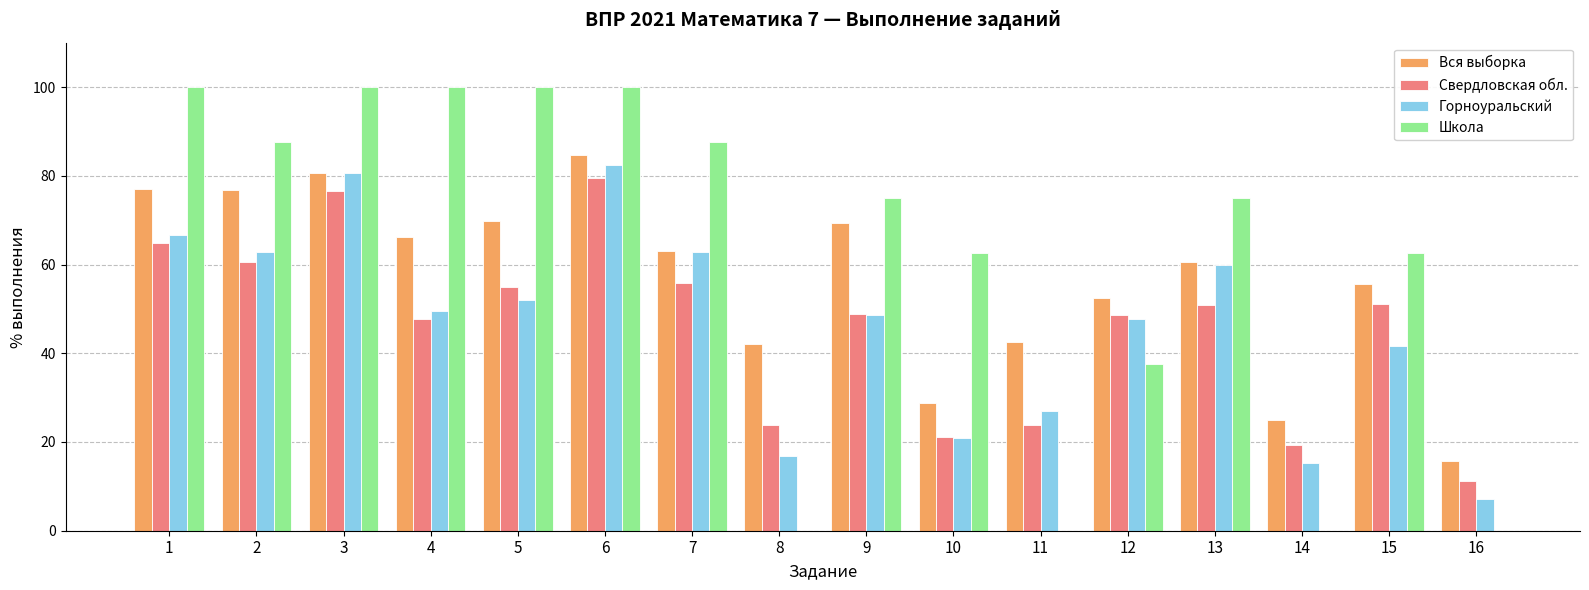

Does the chart contain stacked bars?

No